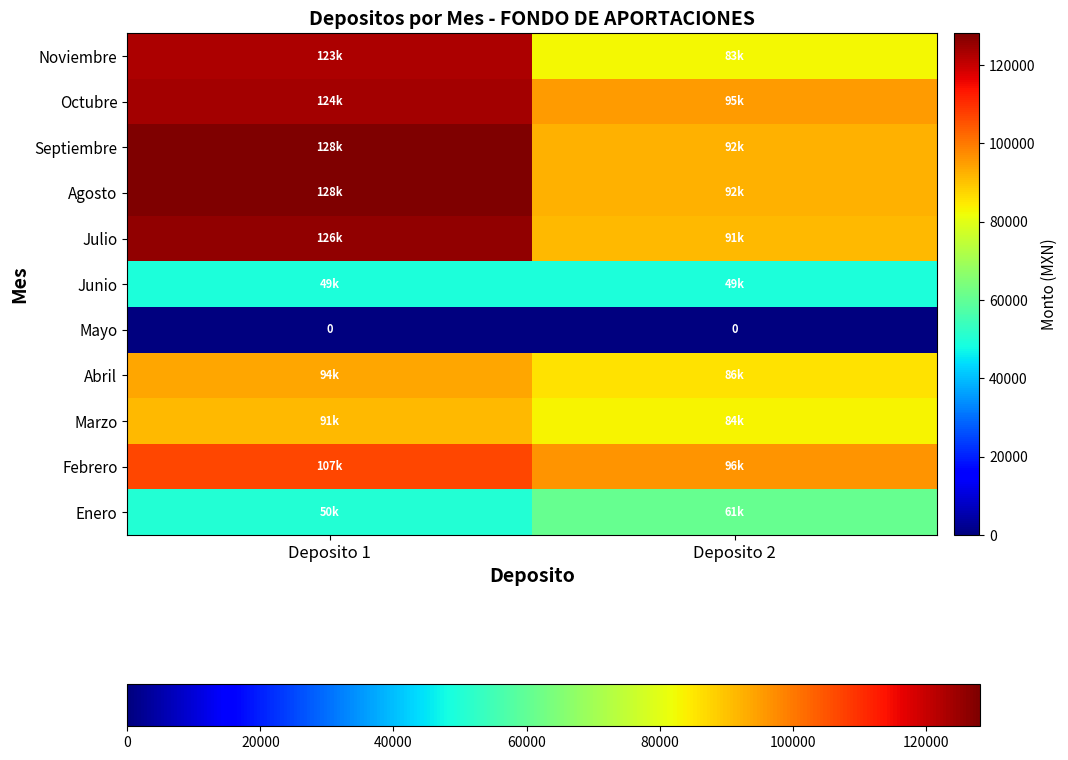

How many distinct data groups are displayed?

11